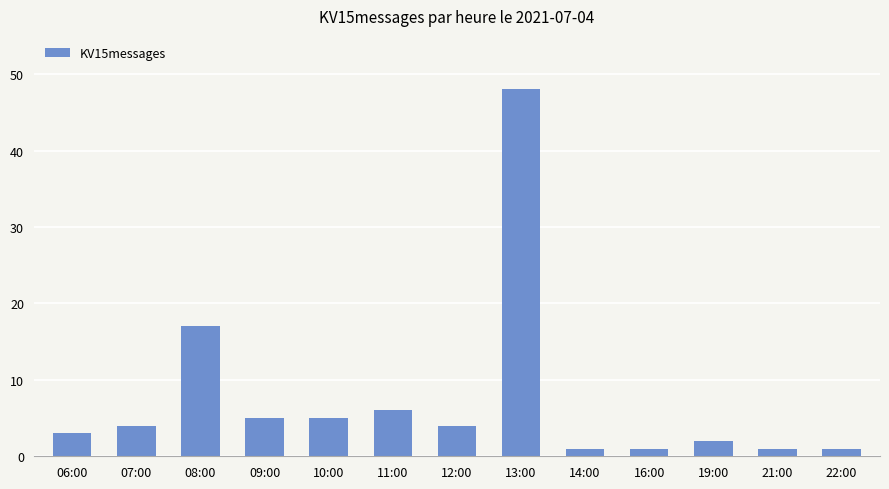

What is the label of the 6th bar from the right?

13:00